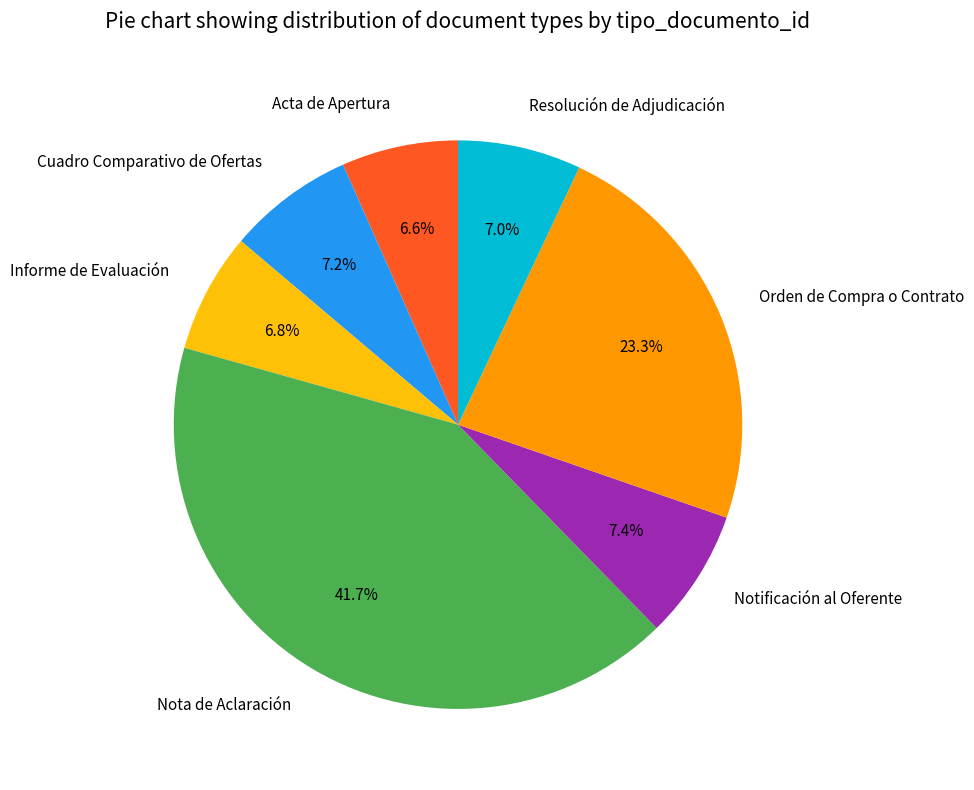

Which has a higher value, Nota de Aclaración or Notificación al Oferente?

Nota de Aclaración